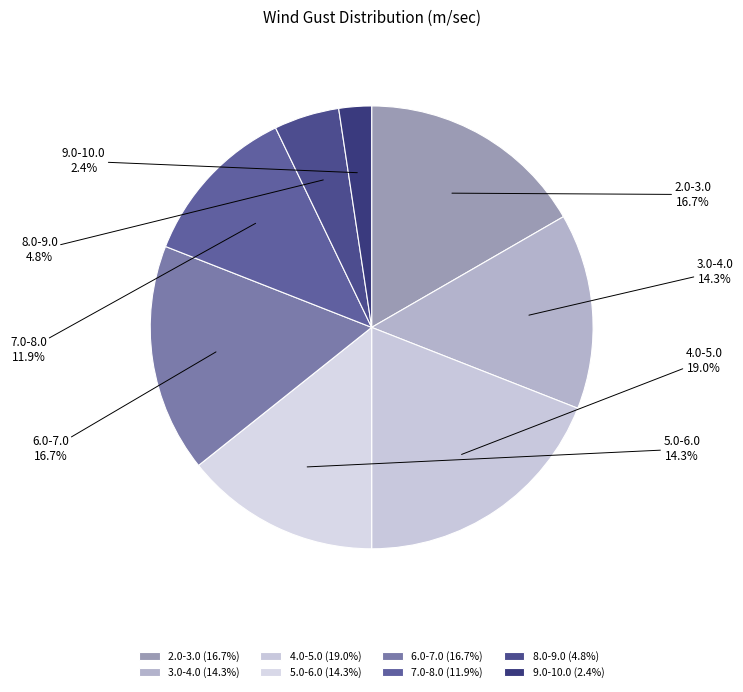

What percentage is NOT represented by 4.0-5.0?

81.0%